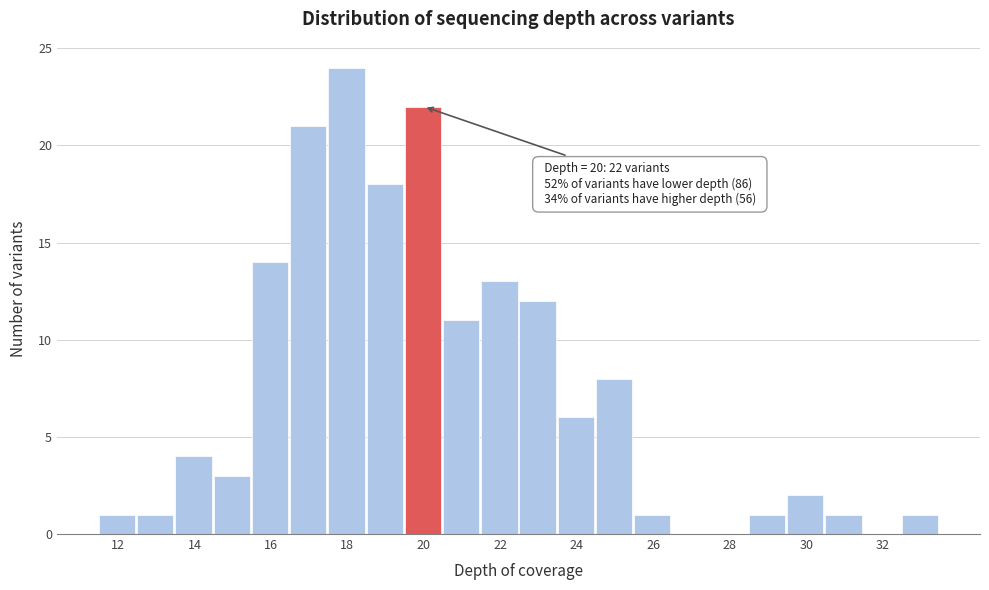

Which range on the x-axis has the tallest bar?

17.5 to 18.5